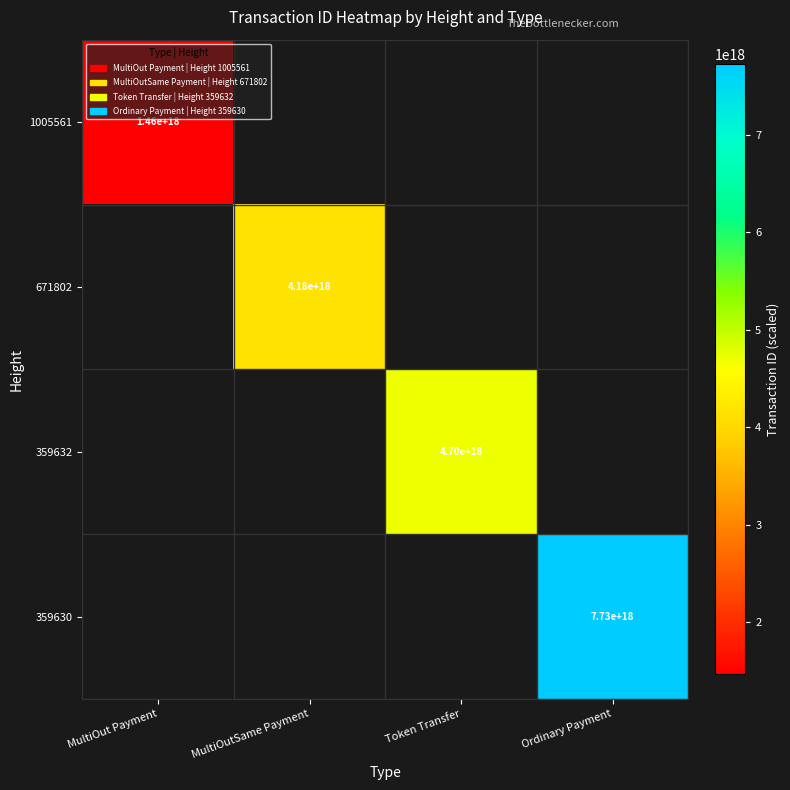

What is the smallest value displayed?

1464404011380349440.0